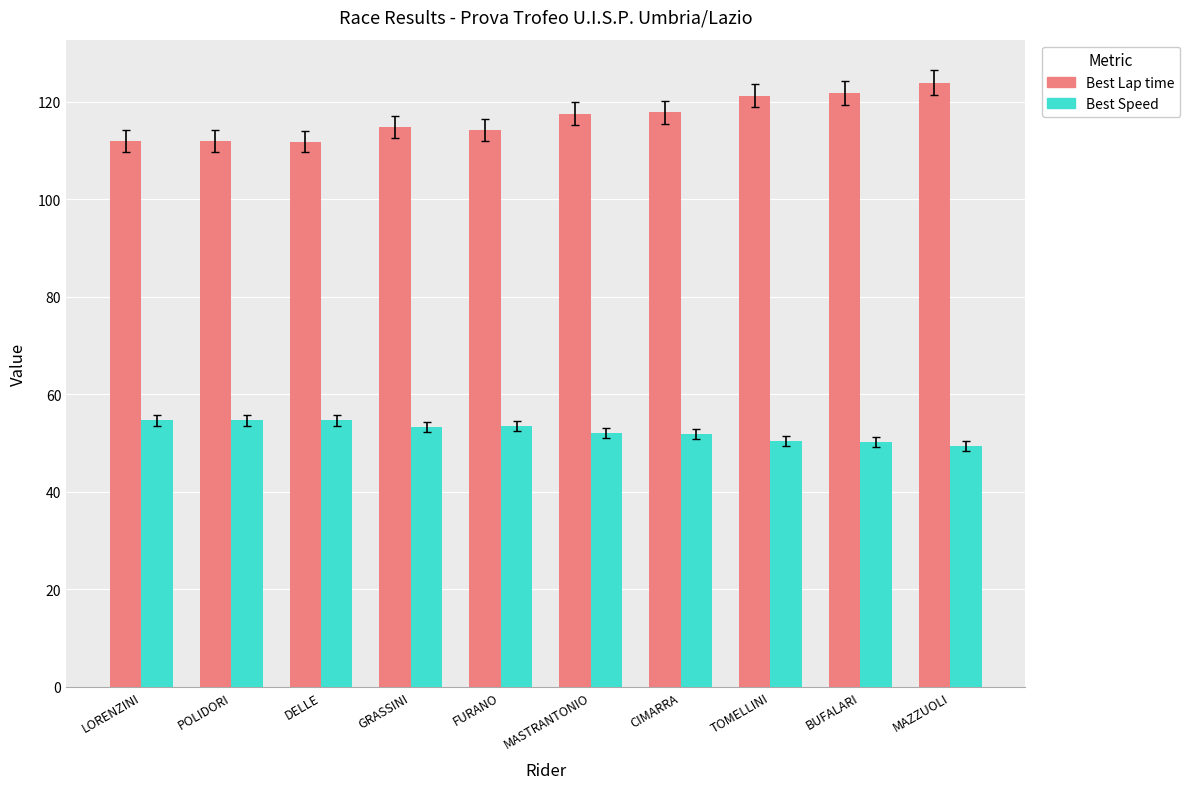

How many bars are there in total?

20